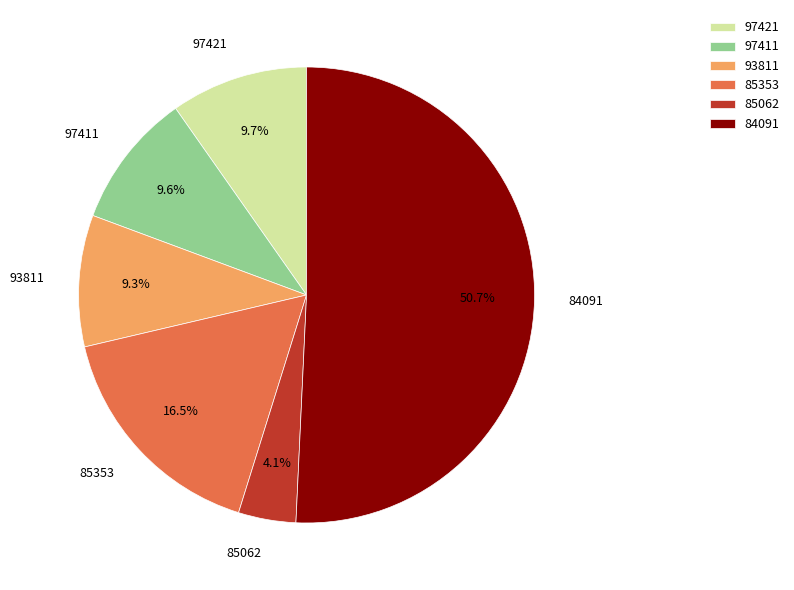

What percentage is the 93811 slice, to the nearest percent?

9%